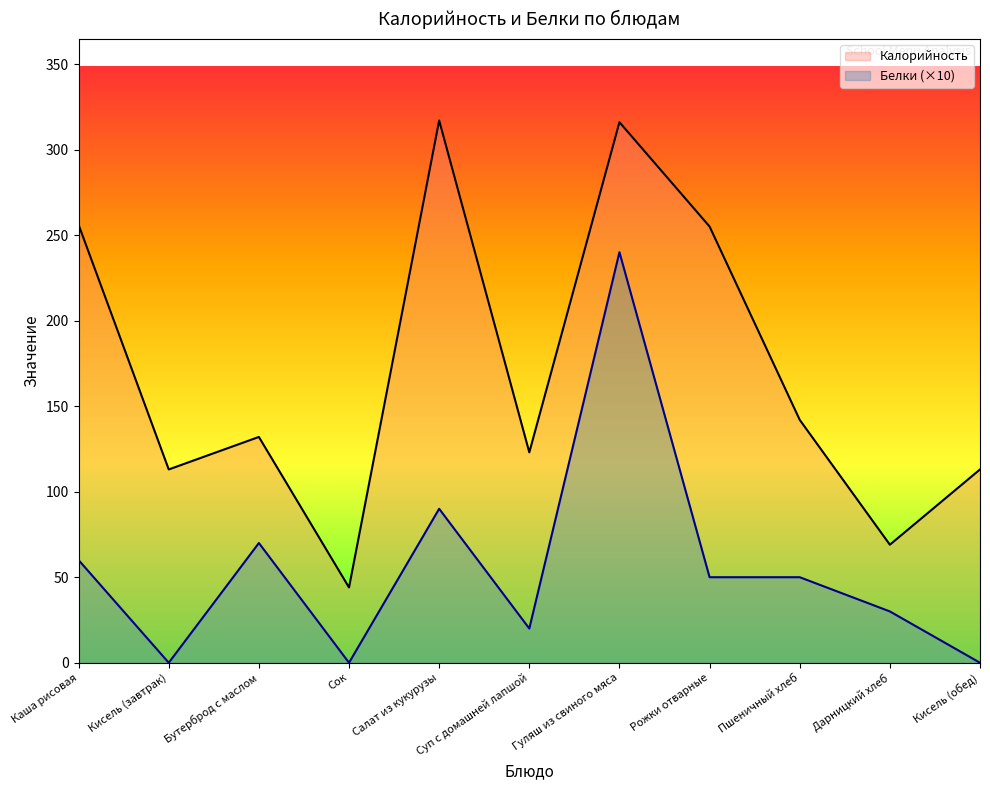

What is the minimum value for Калорийность?

44